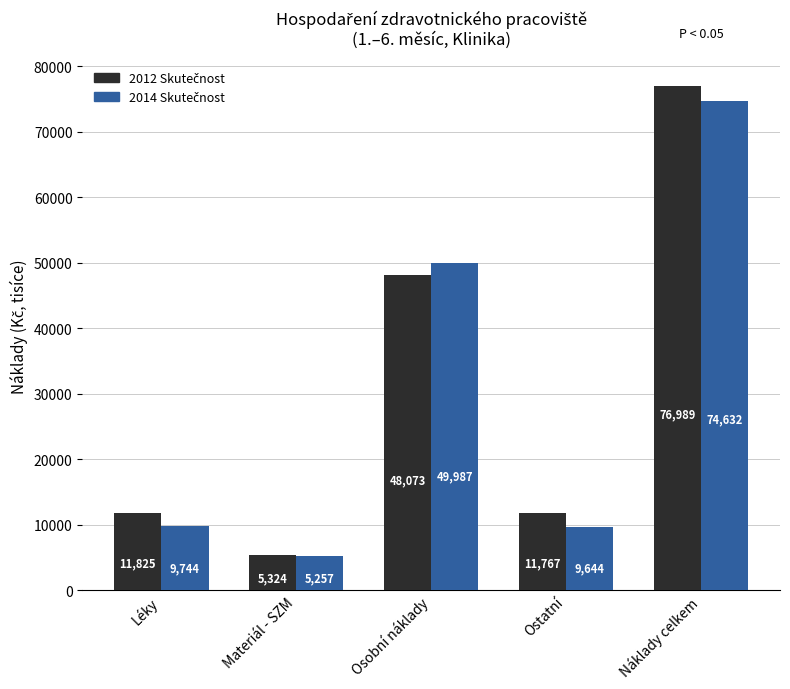

At which category does the chart reach its minimum across all series?

Materiál - SZM